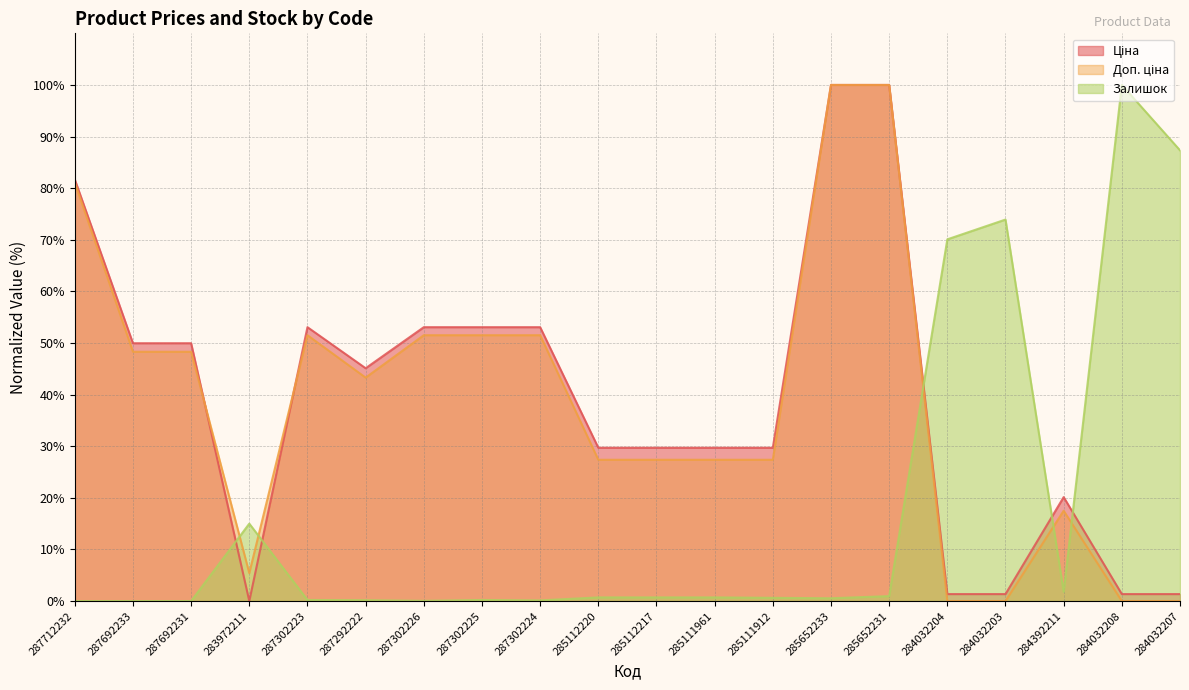

What position from the left is 285652231?

15